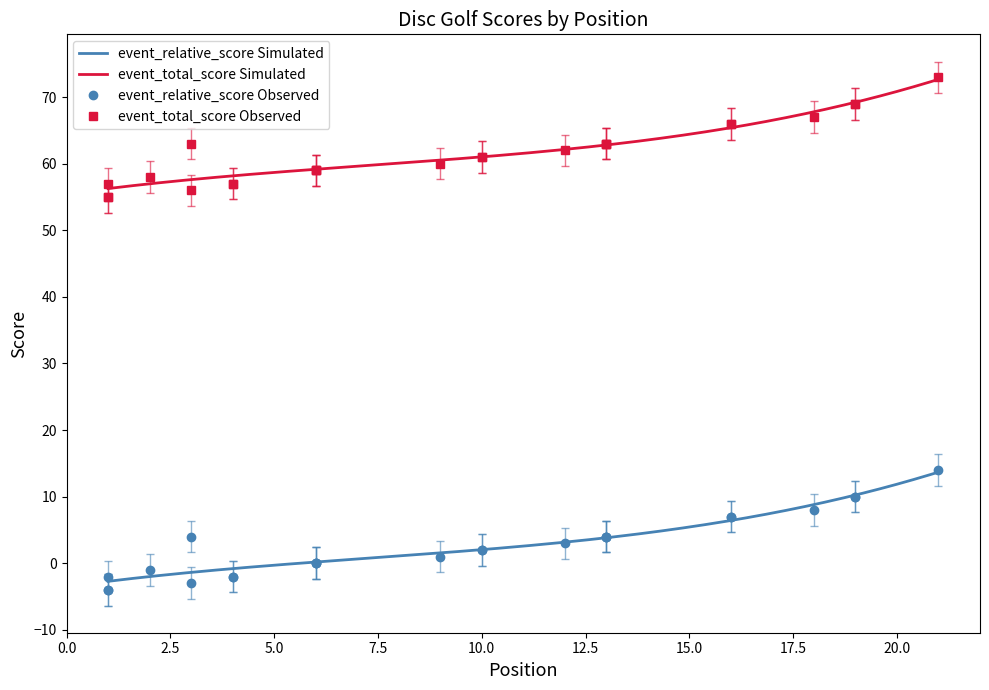

Between 4 and 3, which is larger?

4